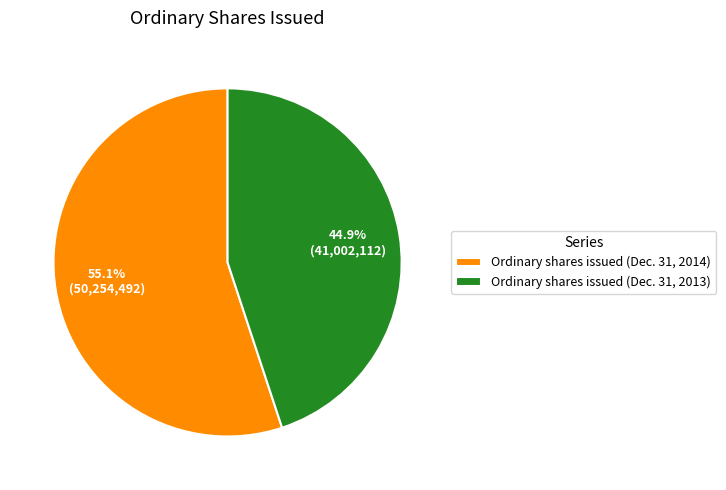

To the nearest percent, what is the difference between the Ordinary shares issued (Dec. 31, 2014) and Ordinary shares issued (Dec. 31, 2013) slice percentages?

10%